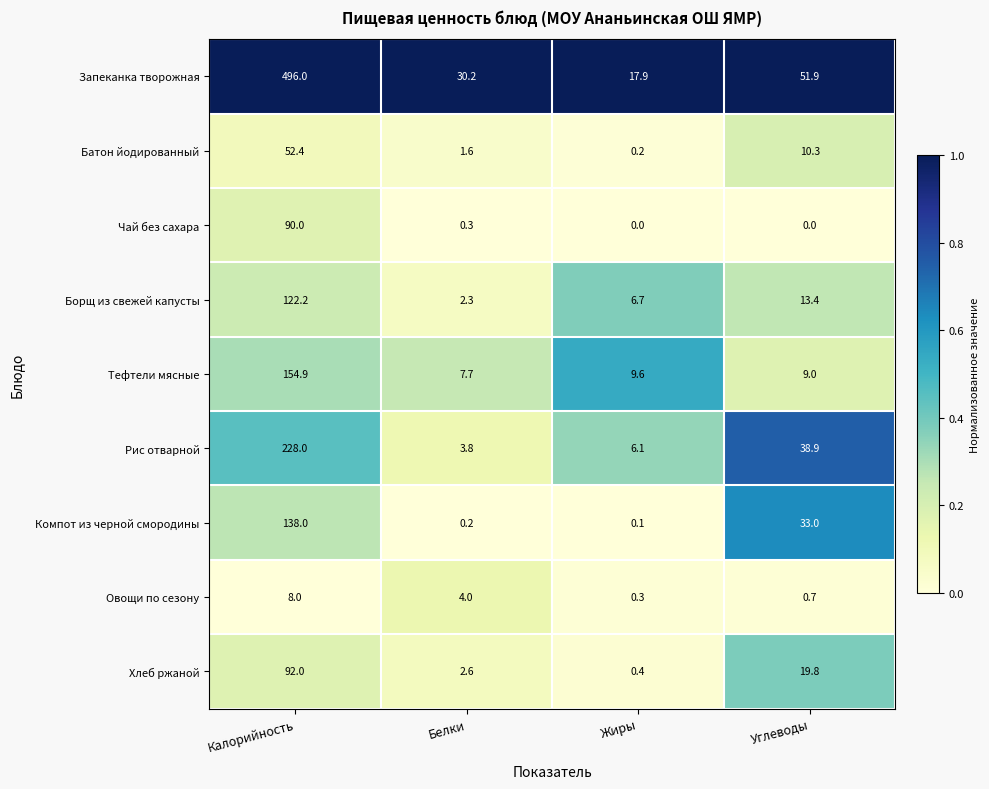

The Батон йодированный series shows 10.3 at Углеводы. True or false?

True